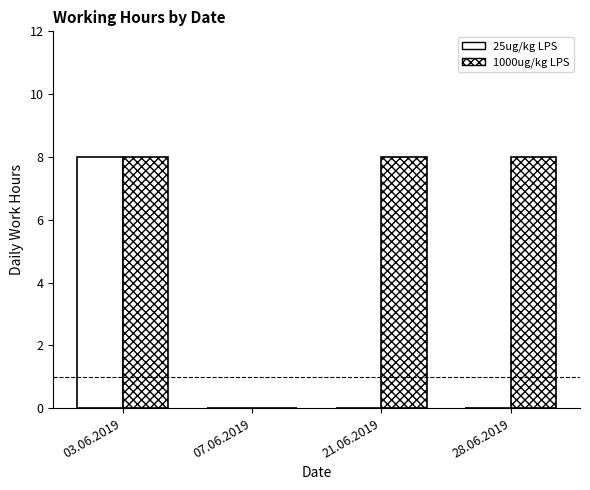

What is the value of the 25ug/kg LPS bar at the 1st from the left?

8